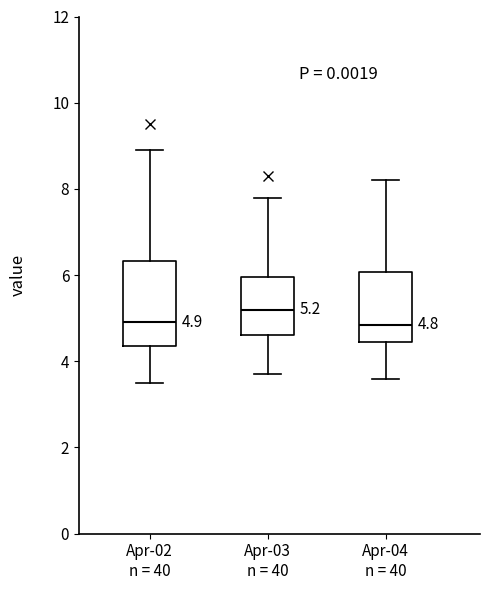

Which box's median line is the highest?

Apr-03 n = 40